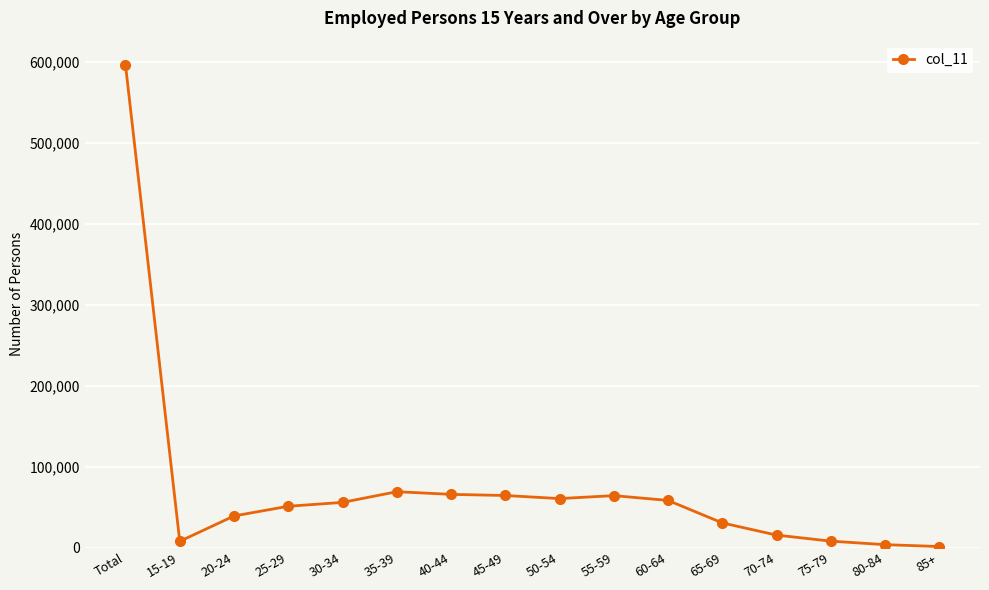

Is this an area chart (filled region under the line)?

No